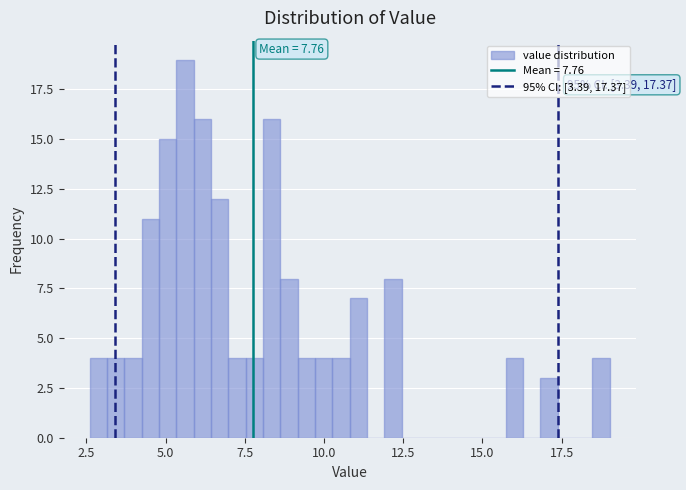

Read against the x-axis, roughly where is the centre of the tallest bar?

5.5